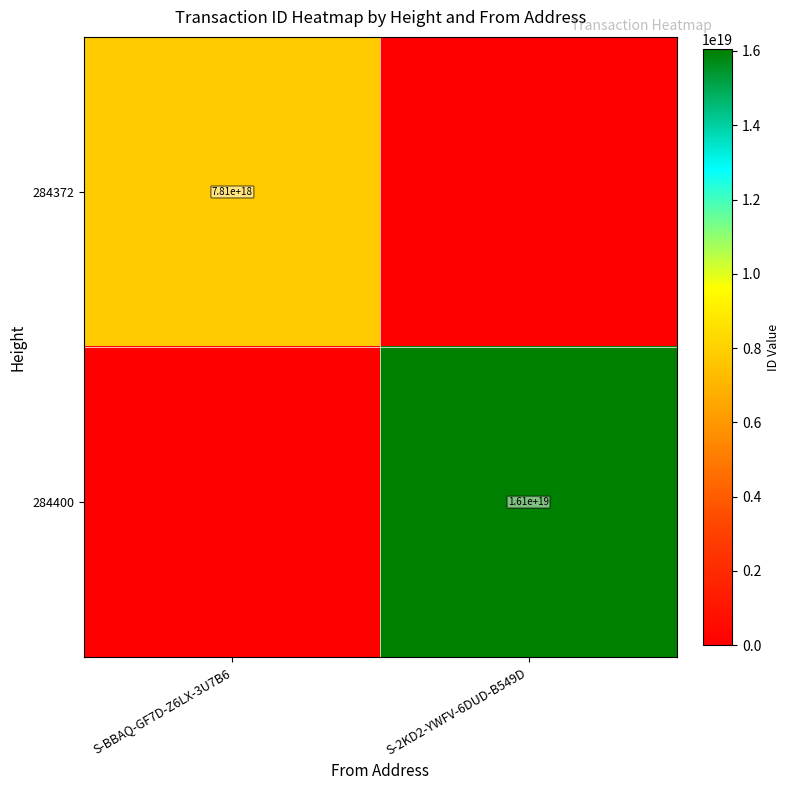

What is the total value across all series at S-BBAQ-GF7D-Z6LX-3U7B6?

7811970057407263744